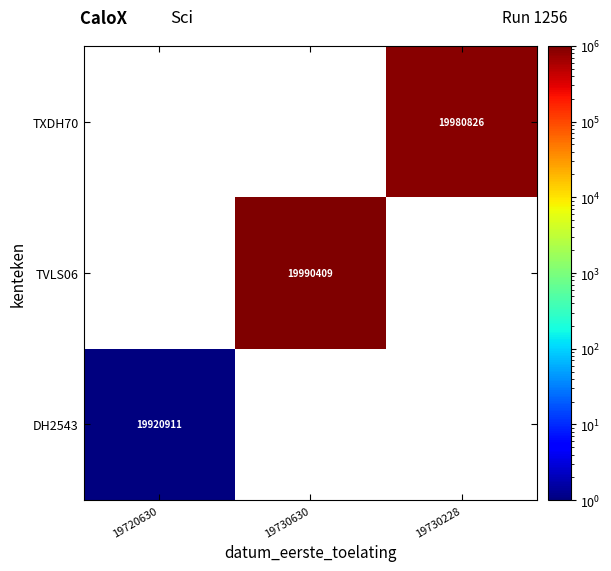

True or false: DH2543 has a value of 10220974 at 19720630.

False